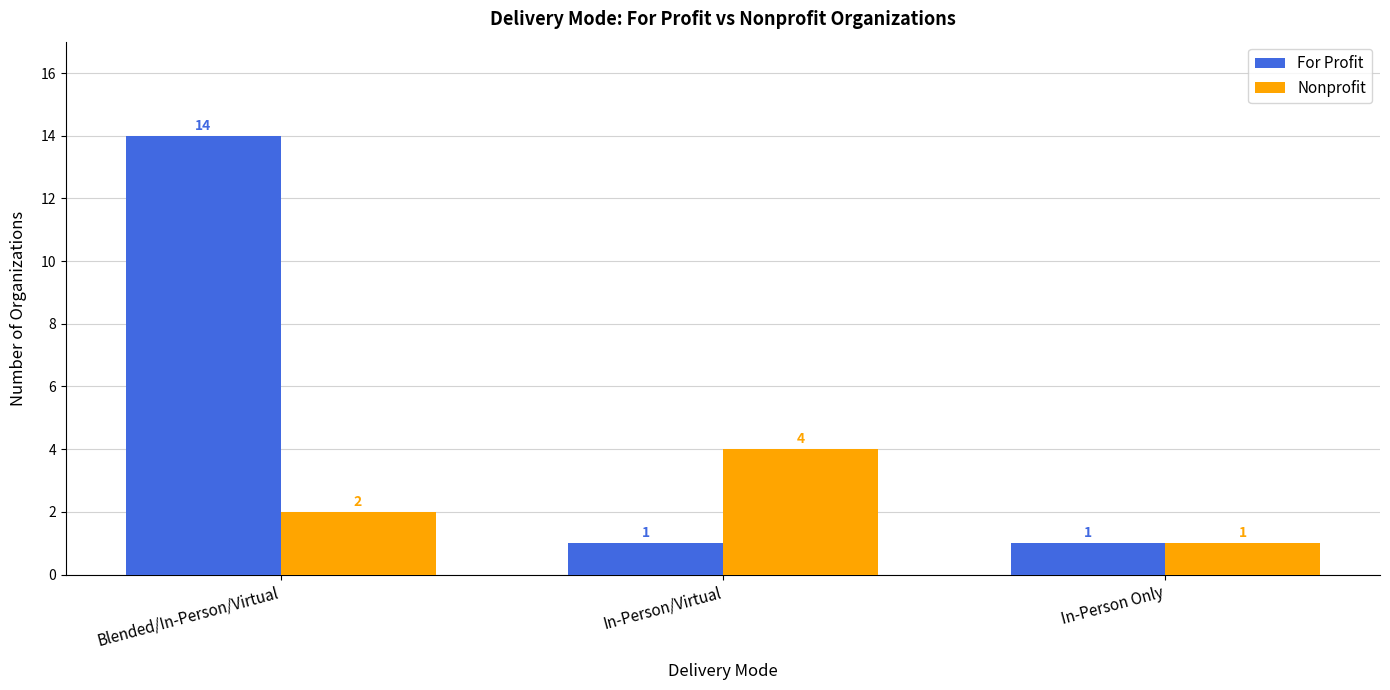

The For Profit series shows 0 at In-Person/Virtual. True or false?

False